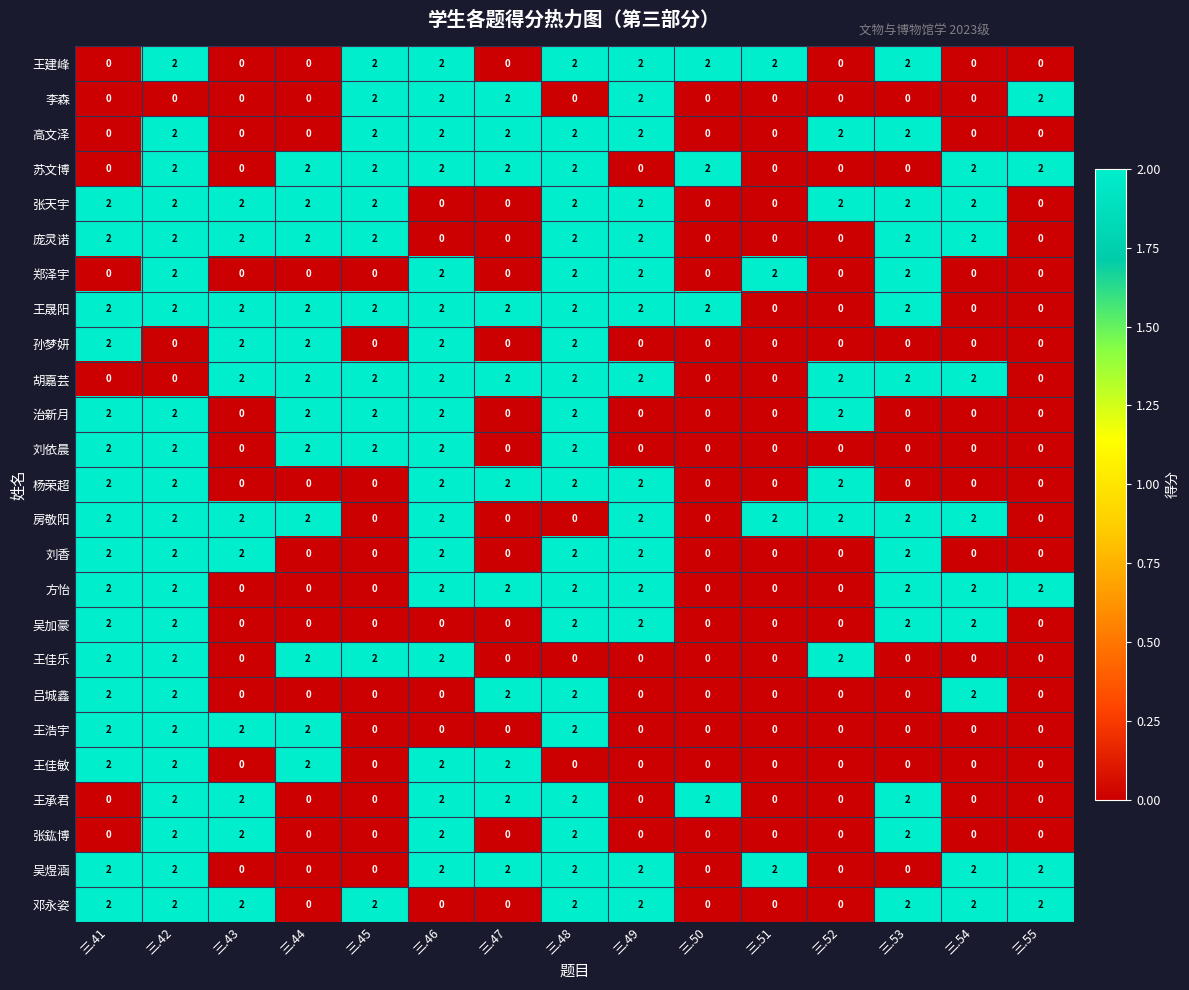

At which category is the sum across all series the highest?

三.42